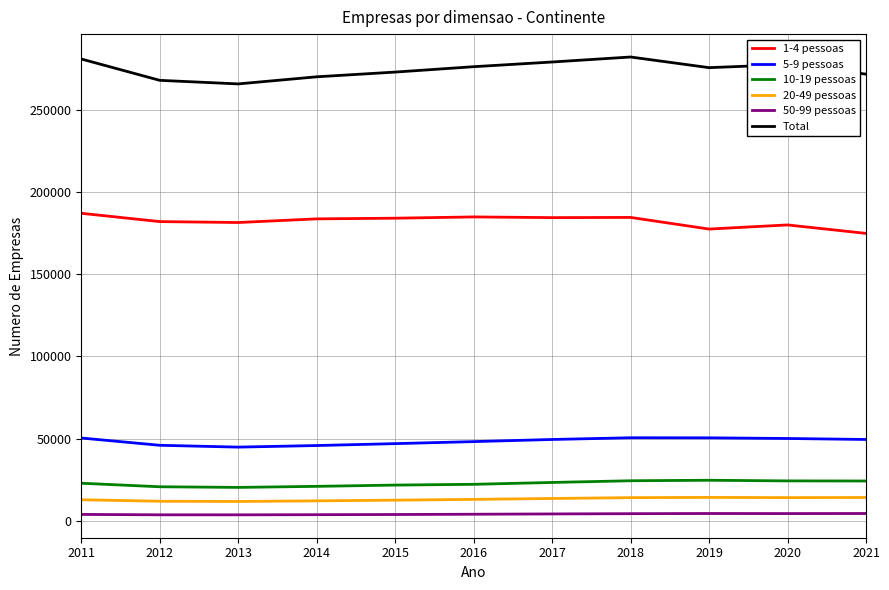

Which series has the largest total across all categories?

Total